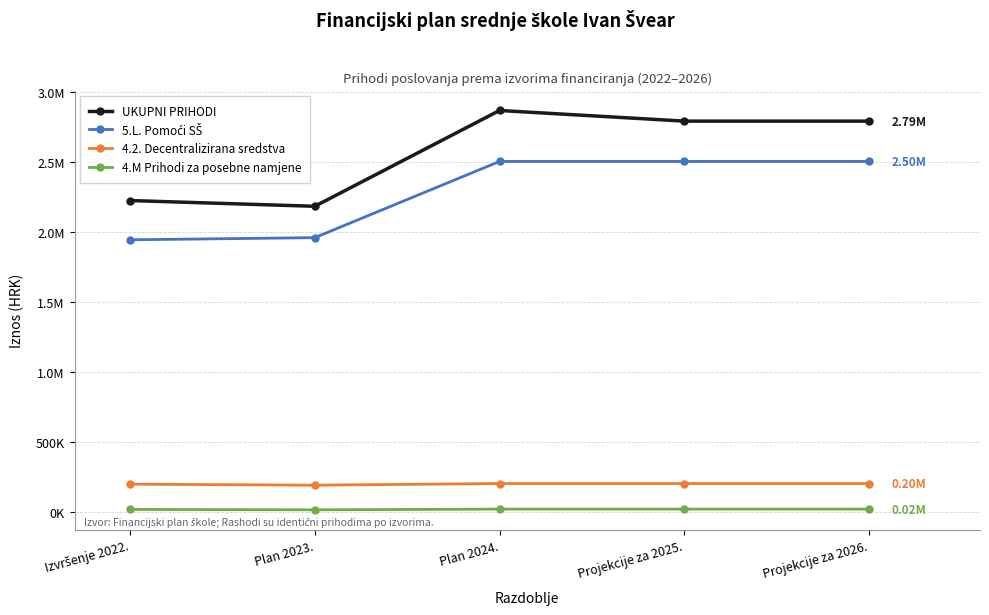

Is this an area chart (filled region under the line)?

No